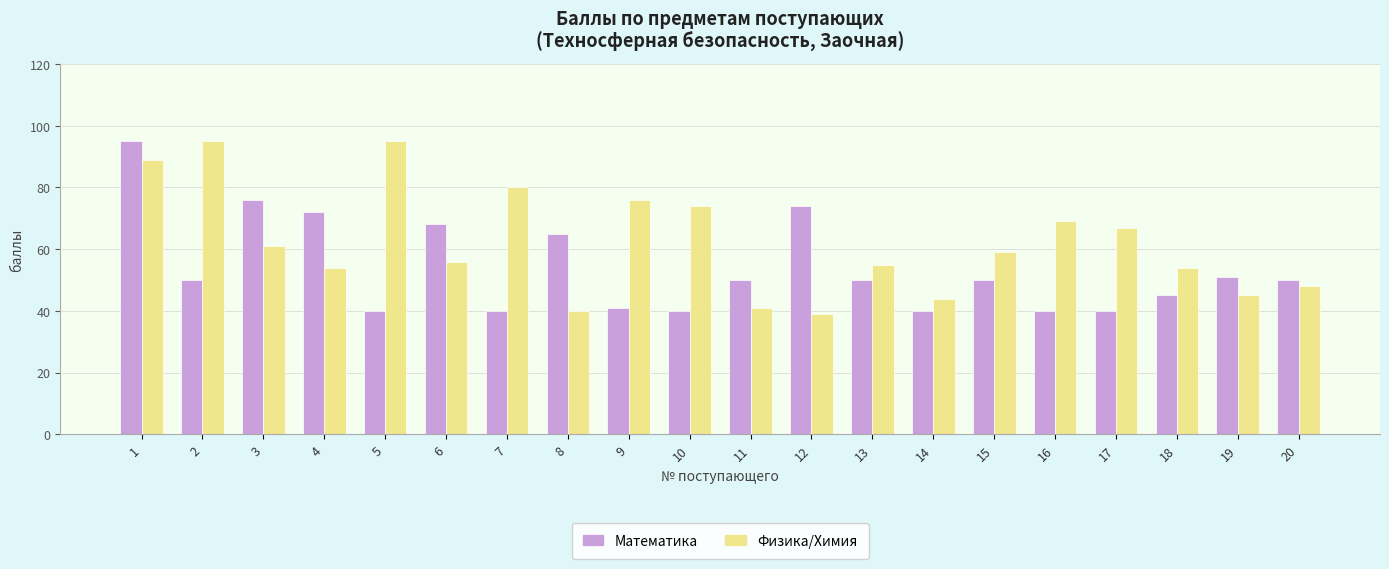

What is the smallest value displayed?

39